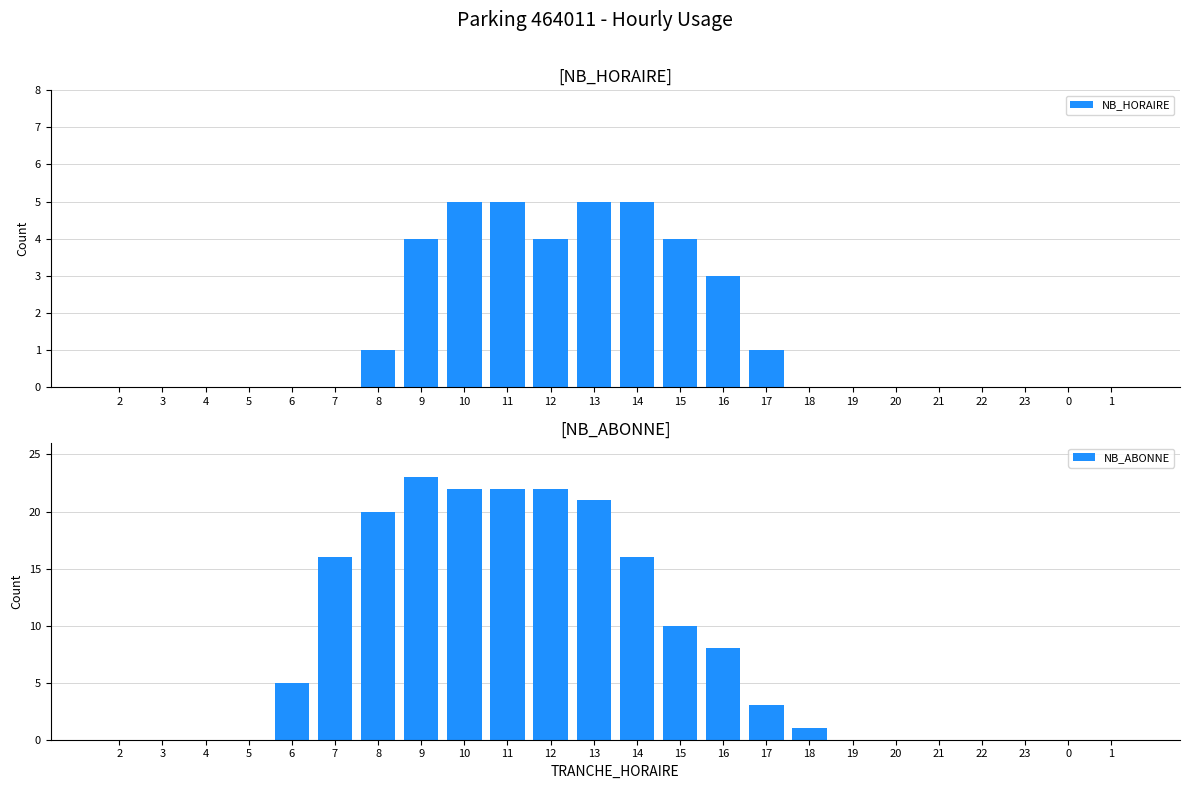

What is the difference between the maximum and minimum values in the NB_ABONNE series?

23